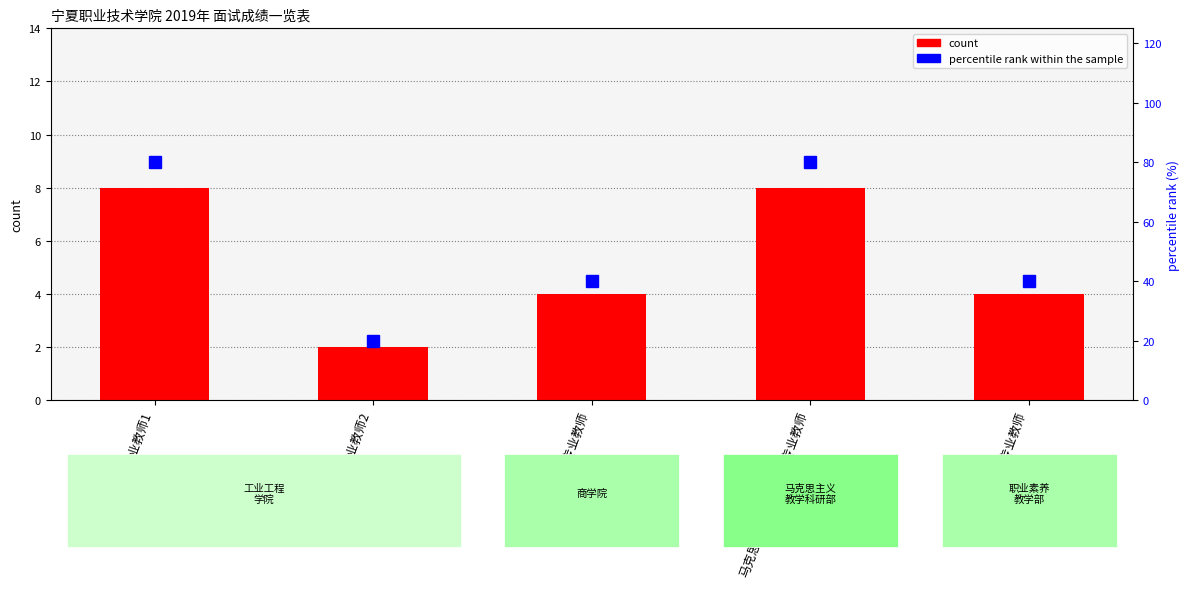

How many groups of bars are there?

5